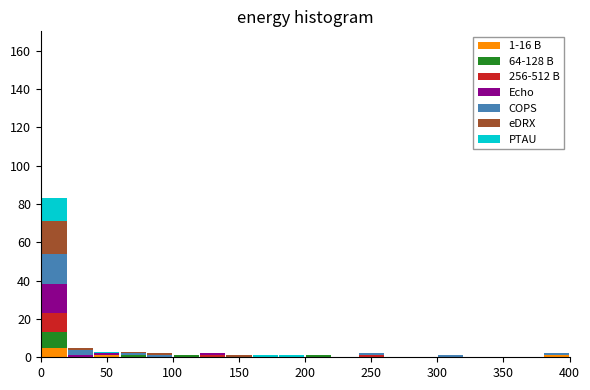

Which range on the x-axis has the tallest stacked bar (by total height)?

0 to 20